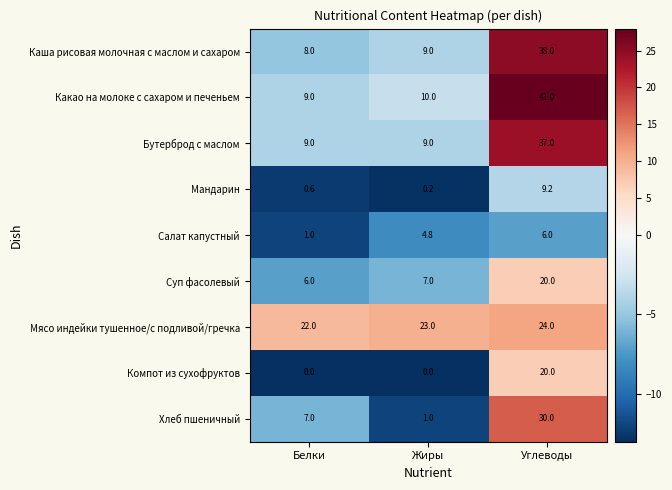

At how many categories does at least one series exceed 26?

1